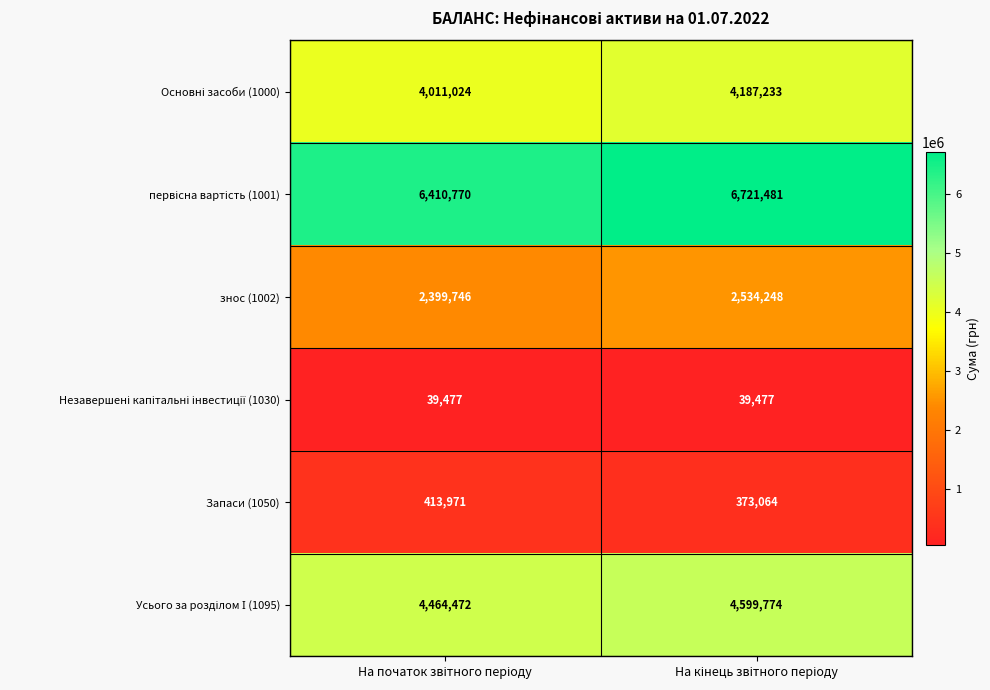

What is the minimum value shown in the chart?

39477